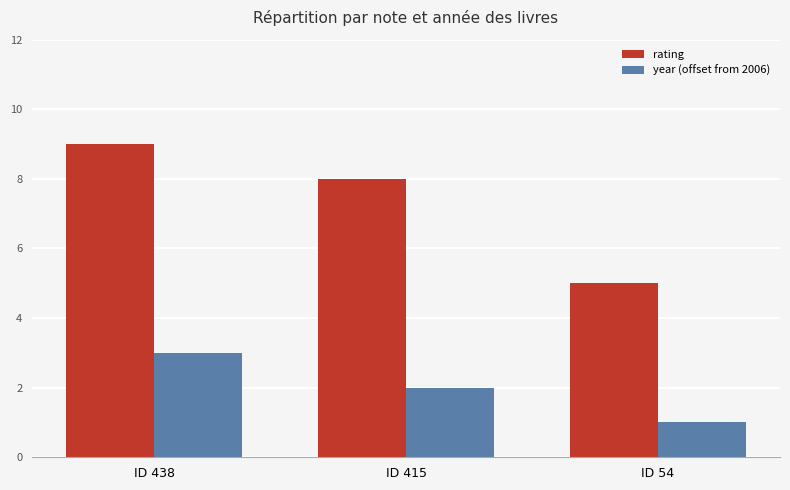

What are all the series names shown in the legend?

rating, year (offset from 2006)